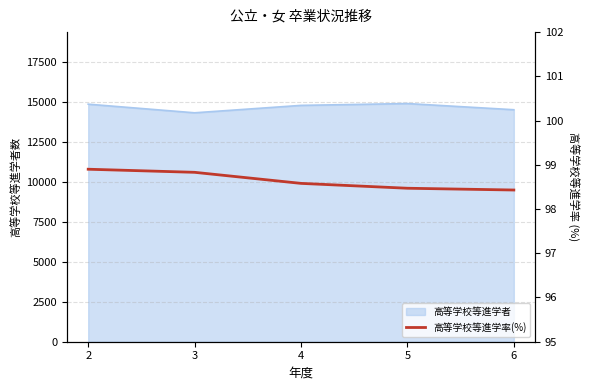

True or false: the data shows 98.4 at 6.

True